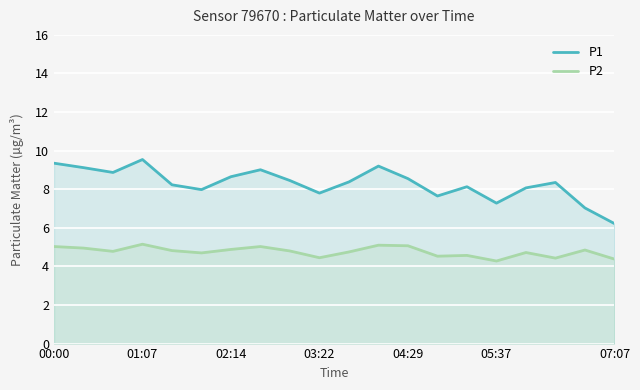

What is the spread (max minus min) of values at 07:07?

1.8